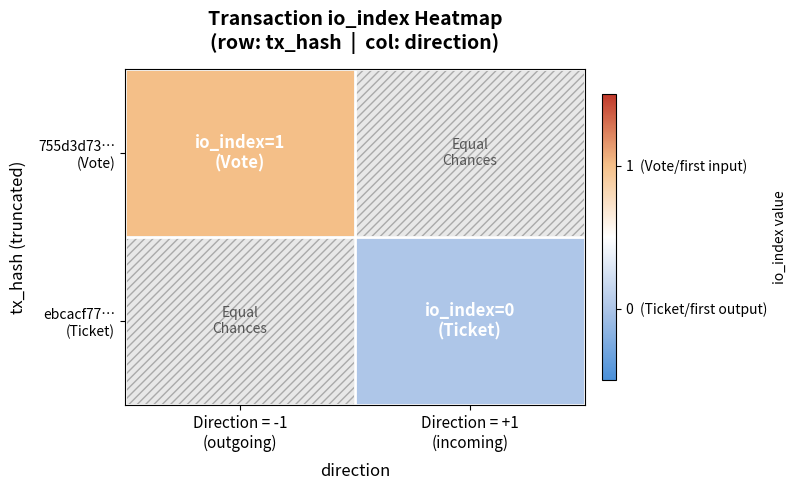

Is the value of 755d3d73… (Vote) at Direction = -1 (outgoing) greater than the value of ebcacf77… (Ticket) at Direction = +1 (incoming)?

Yes